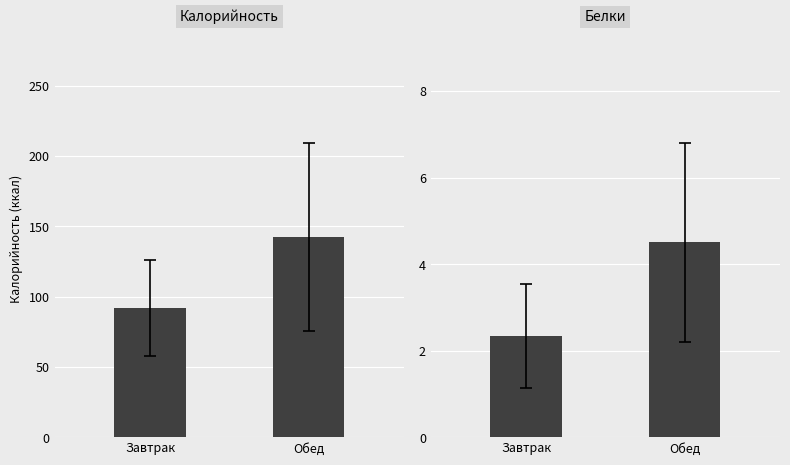

True or false: Белки has a value of 4.5 at Обед.

True